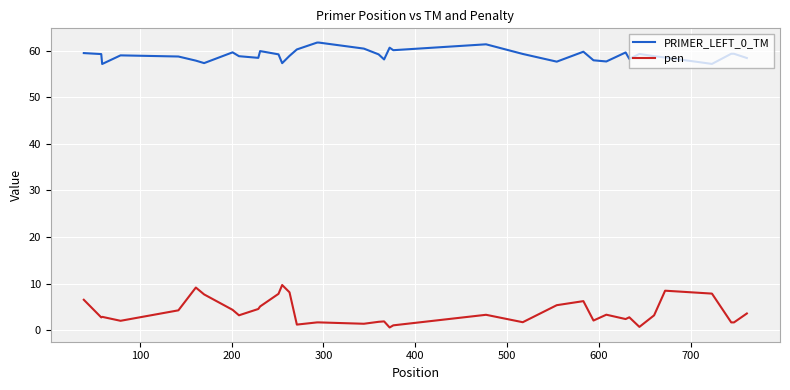

True or false: PRIMER_LEFT_0_TM has more than 2 points higher than both neighbors.

True